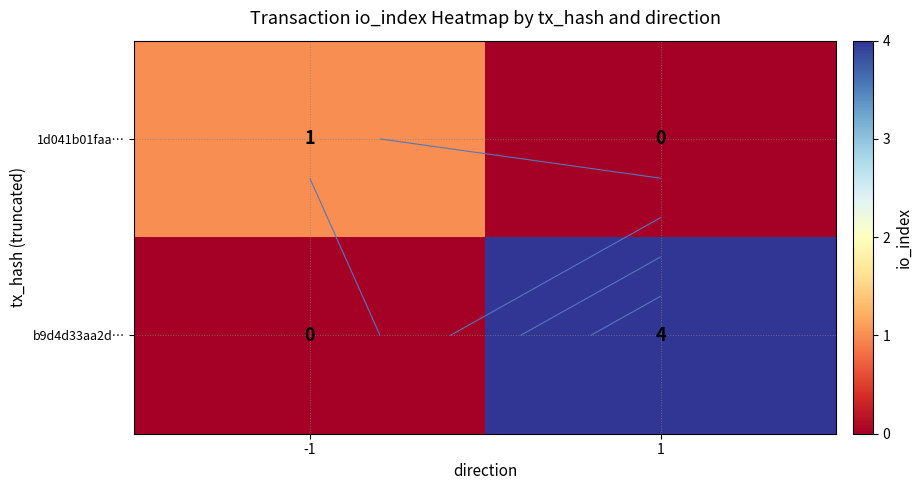

Rank the series by their average value, from highest to lowest.

b9d4d33aa2d…, 1d041b01faa…